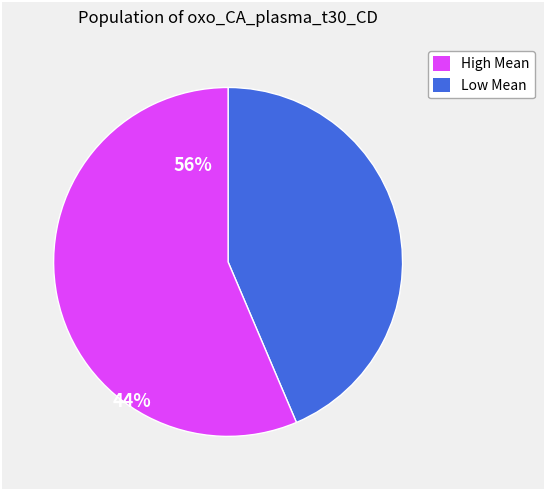

Is there a majority slice in this chart?

Yes